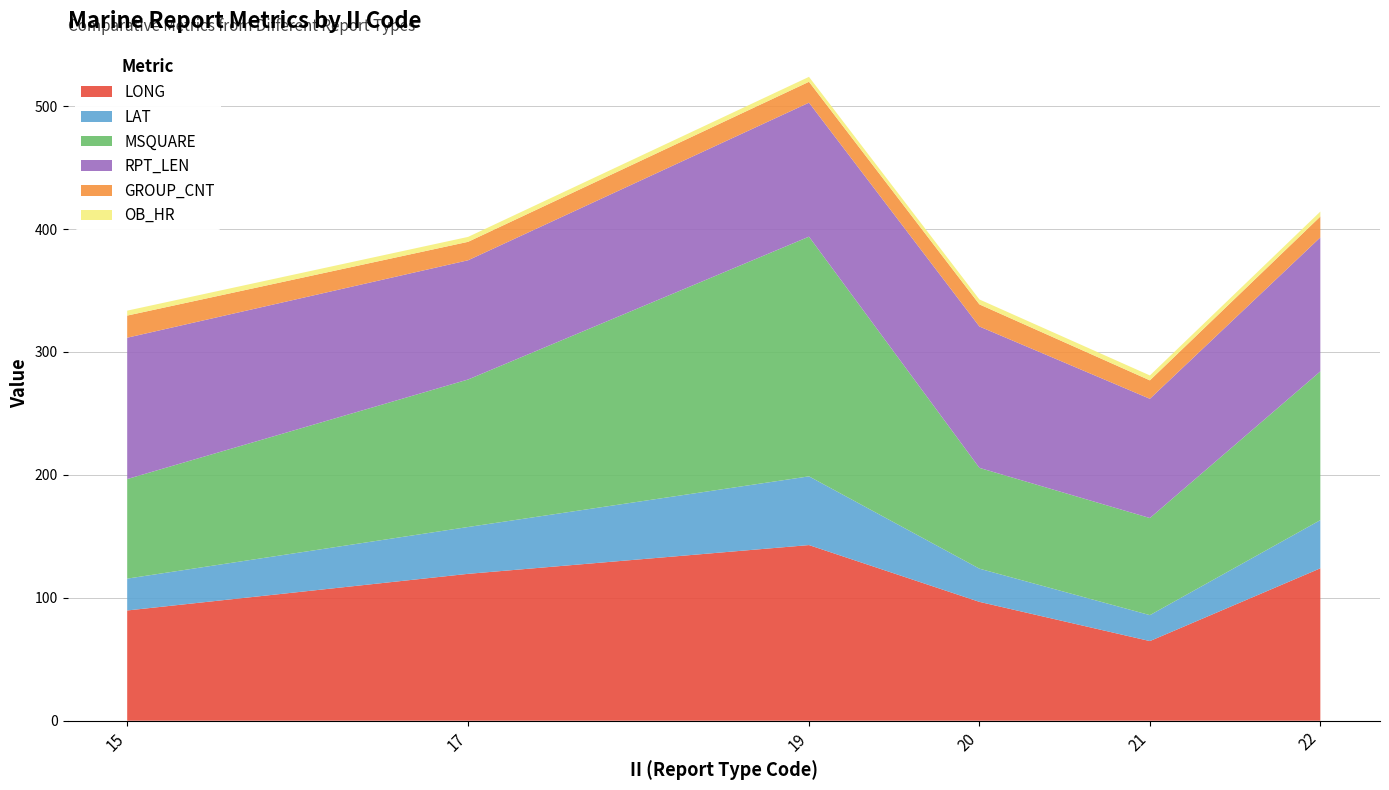

Reading left to right, what are all the values shown in this chart?

LONG: 15=89.7	17=119.5	19=142.9	20=96.7	21=64.8	22=124.0
LAT: 15=25.9	17=38.1	19=55.9	20=27.0	21=21.1	22=39.2
MSQUARE: 15=81.0	17=120.0	19=195.0	20=82.0	21=79.0	22=121.0
RPT_LEN: 15=115.0	17=97.0	19=109.0	20=115.0	21=97.0	22=109.0
GROUP_CNT: 15=18.0	17=15.0	19=17.0	20=18.0	21=15.0	22=17.0
OB_HR: 15=4.0	17=4.0	19=4.0	20=4.0	21=4.0	22=4.0